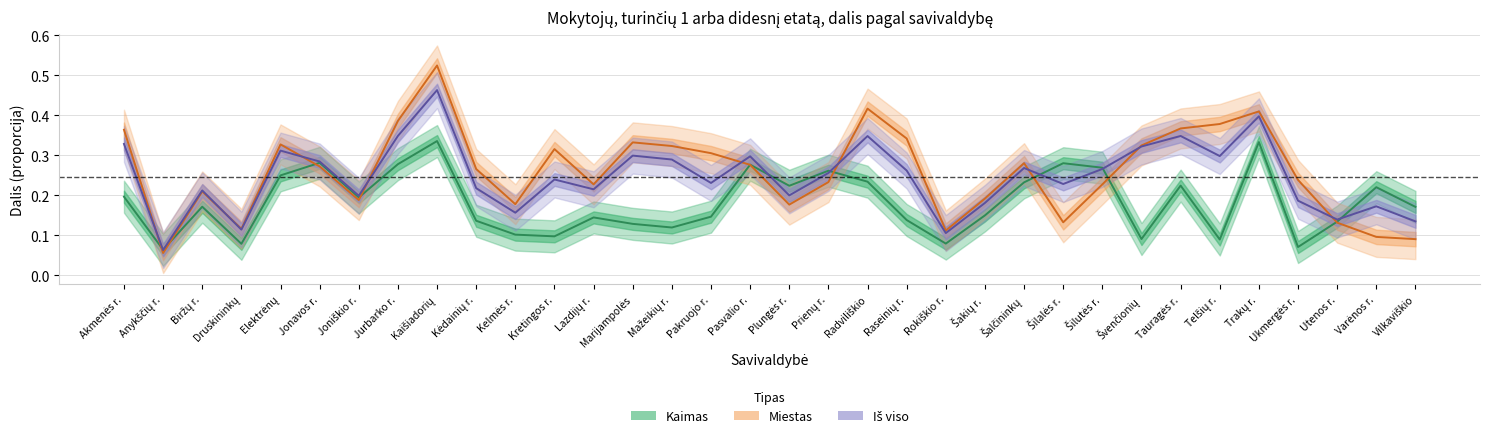

Reading left to right, what are all the values shown in this chart?

Kaimas: Akmenės r.=0.2	Anykščių r.=0.1	Biržų r.=0.2	Druskininkų=0.1	Elektrėnų=0.2	Jonavos r.=0.3	Joniškio r.=0.2	Jurbarko r.=0.3	Kaišiadorių=0.3	Kėdainių r.=0.1	Kelmės r.=0.1	Kretingos r.=0.1	Lazdijų r.=0.1	Marijampolės=0.1	Mažeikių r.=0.1	Pakruojo r.=0.1	Pasvalio r.=0.3	Plungės r.=0.2	Prienų r.=0.3	Radviliškio=0.2	Raseinių r.=0.1	Rokiškio r.=0.1	Šakių r.=0.1	Šalčininkų=0.2	Šilalės r.=0.3	Šilutės r.=0.3	Švenčionių=0.1	Tauragės r.=0.2	Telšių r.=0.1	Trakų r.=0.3	Ukmergės r.=0.1	Utenos r.=0.1	Varėnos r.=0.2	Vilkaviškio=0.2
Miestas: Akmenės r.=0.4	Anykščių r.=0.1	Biržų r.=0.2	Druskininkų=0.1	Elektrėnų=0.3	Jonavos r.=0.3	Joniškio r.=0.2	Jurbarko r.=0.4	Kaišiadorių=0.5	Kėdainių r.=0.3	Kelmės r.=0.2	Kretingos r.=0.3	Lazdijų r.=0.2	Marijampolės=0.3	Mažeikių r.=0.3	Pakruojo r.=0.3	Pasvalio r.=0.3	Plungės r.=0.2	Prienų r.=0.2	Radviliškio=0.4	Raseinių r.=0.3	Rokiškio r.=0.1	Šakių r.=0.2	Šalčininkų=0.3	Šilalės r.=0.1	Šilutės r.=0.2	Švenčionių=0.3	Tauragės r.=0.4	Telšių r.=0.4	Trakų r.=0.4	Ukmergės r.=0.2	Utenos r.=0.1	Varėnos r.=0.1	Vilkaviškio=0.1
Iš viso: Akmenės r.=0.3	Anykščių r.=0.1	Biržų r.=0.2	Druskininkų=0.1	Elektrėnų=0.3	Jonavos r.=0.3	Joniškio r.=0.2	Jurbarko r.=0.3	Kaišiadorių=0.5	Kėdainių r.=0.2	Kelmės r.=0.2	Kretingos r.=0.2	Lazdijų r.=0.2	Marijampolės=0.3	Mažeikių r.=0.3	Pakruojo r.=0.2	Pasvalio r.=0.3	Plungės r.=0.2	Prienų r.=0.3	Radviliškio=0.3	Raseinių r.=0.3	Rokiškio r.=0.1	Šakių r.=0.2	Šalčininkų=0.3	Šilalės r.=0.2	Šilutės r.=0.3	Švenčionių=0.3	Tauragės r.=0.3	Telšių r.=0.3	Trakų r.=0.4	Ukmergės r.=0.2	Utenos r.=0.1	Varėnos r.=0.2	Vilkaviškio=0.1